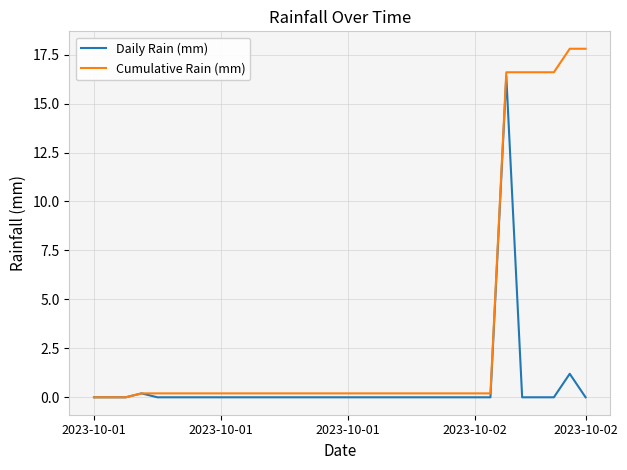

Rank the series by their maximum value, from lowest to highest.

Daily Rain (mm), Cumulative Rain (mm)